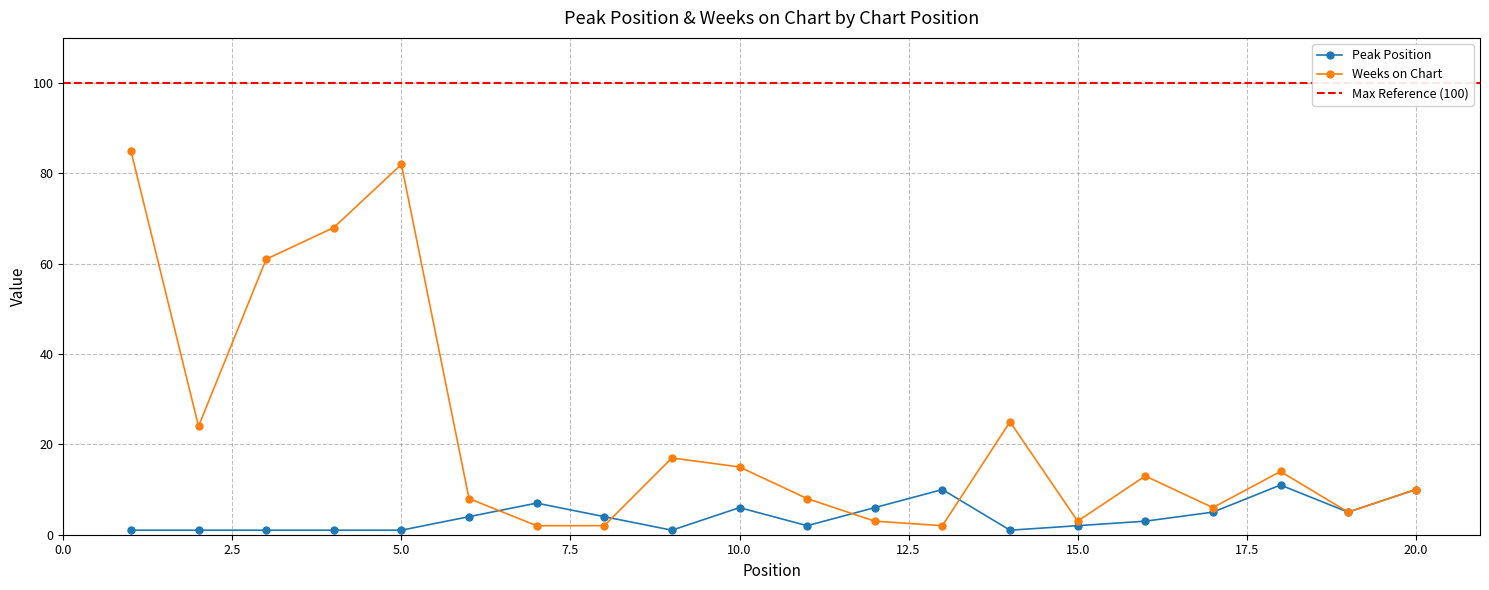

Rank the categories by Peak Position value from highest to lowest.

18, 13, 20, 7, 10, 12, 17, 19, 6, 8, 16, 11, 15, 1, 2, 3, 4, 5, 9, 14